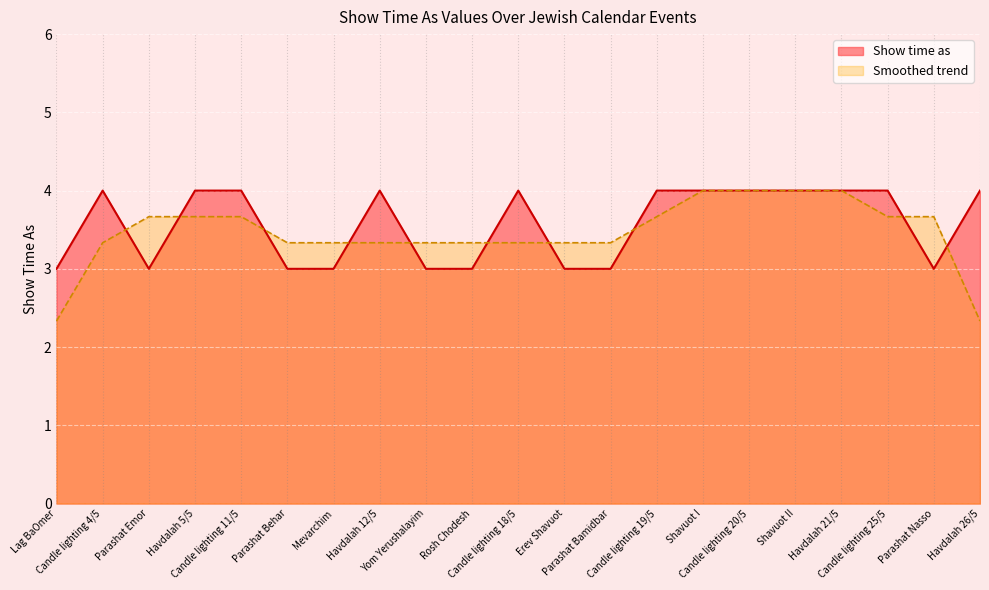

Which label corresponds to the smallest value in the chart?

Lag BaOmer